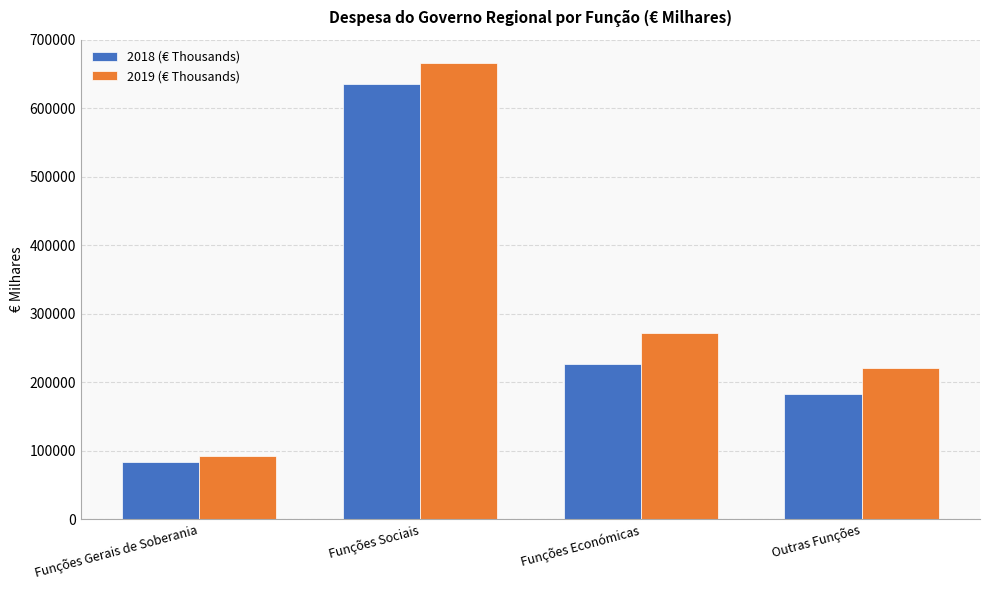

True or false: 2018 (€ Thousands) has a value of 226877.0 at Funções Económicas.

True